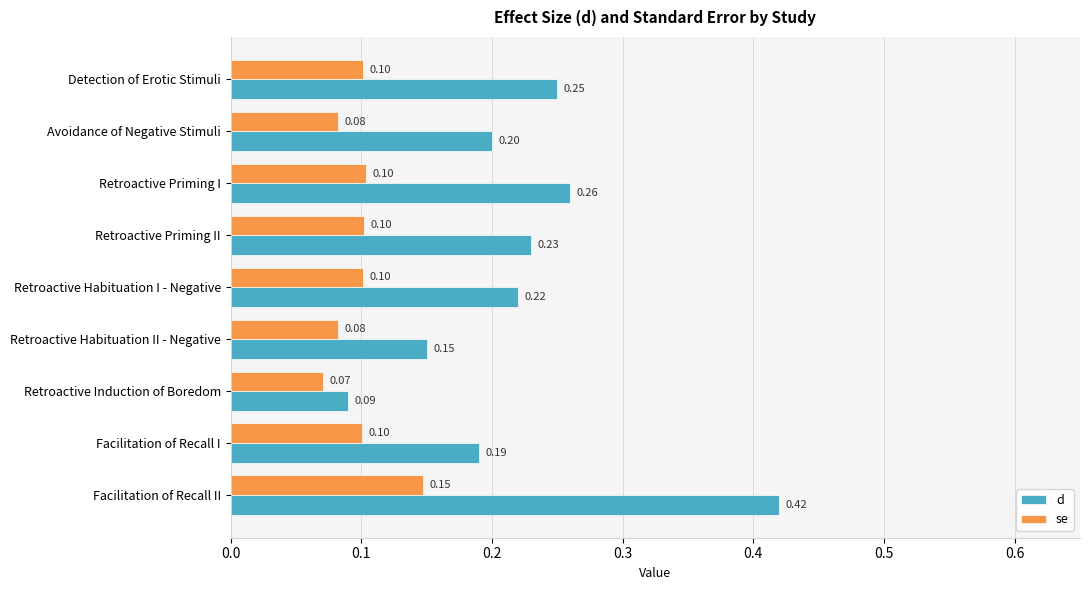

What is the average value of the d series?

0.2